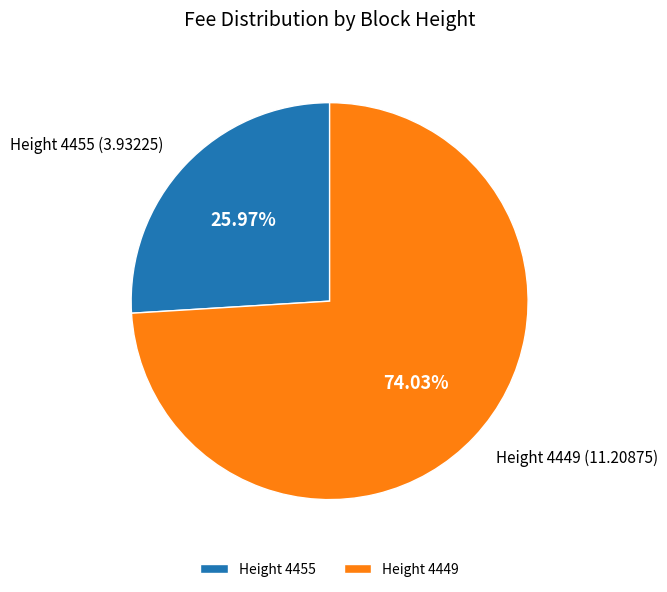

Which has a higher value, Height 4449 or Height 4455?

Height 4449